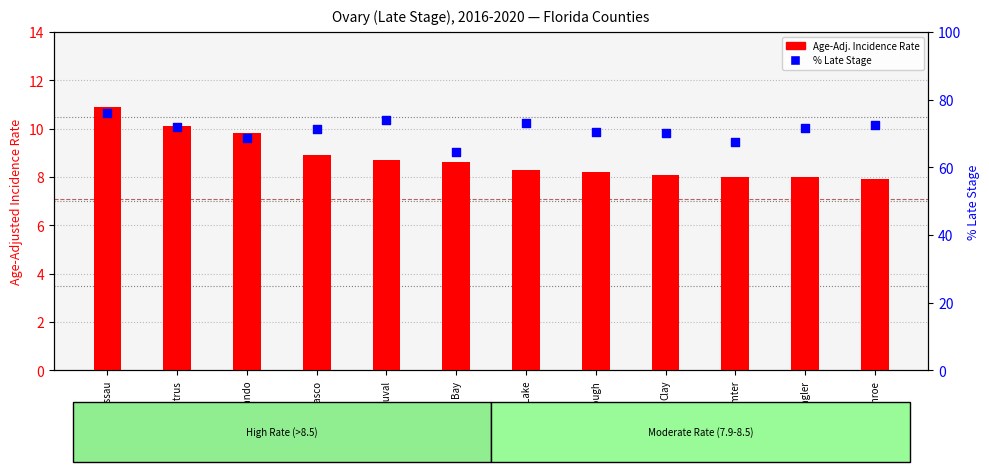

Which series has the largest total across all categories?

Percent Late Stage